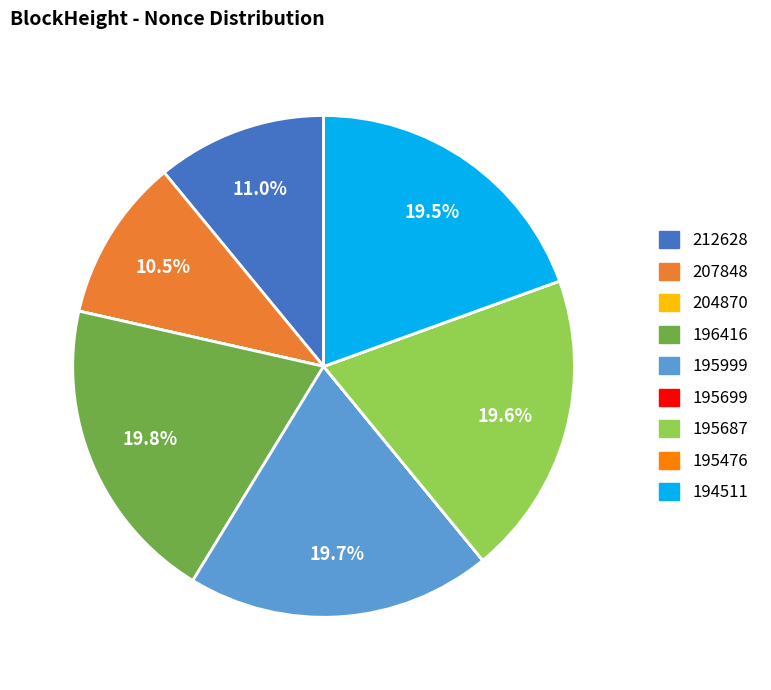

Do 212628 and 195687 together represent more than half of the pie?

No